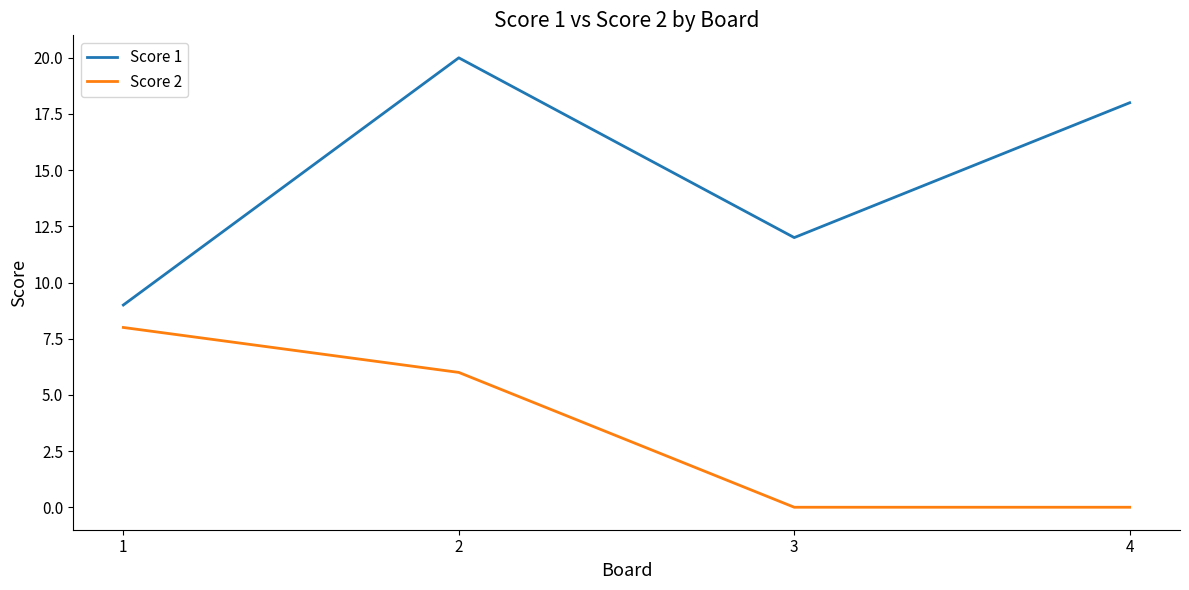

List the series in order of their overall mean, highest first.

Score 1, Score 2